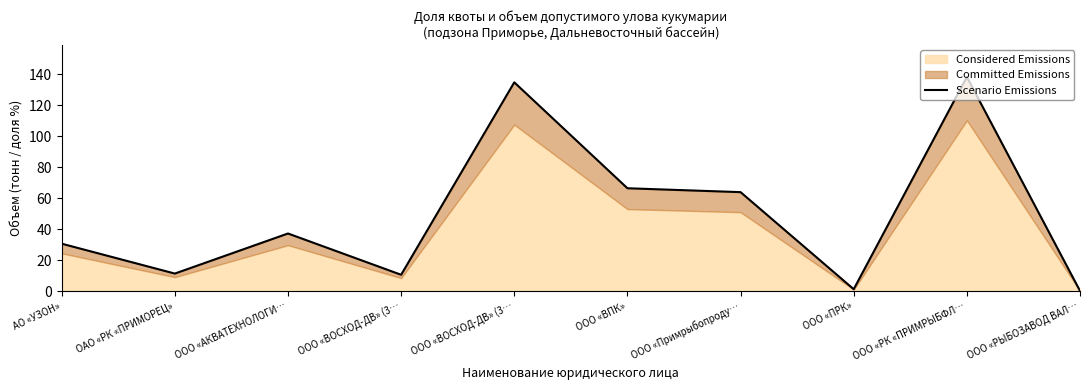

Reading right to left, list all the values displayed in this chart.

0.1	138.2	1.2	63.8	66.3	134.7	10.5	37.1	11.3	30.6